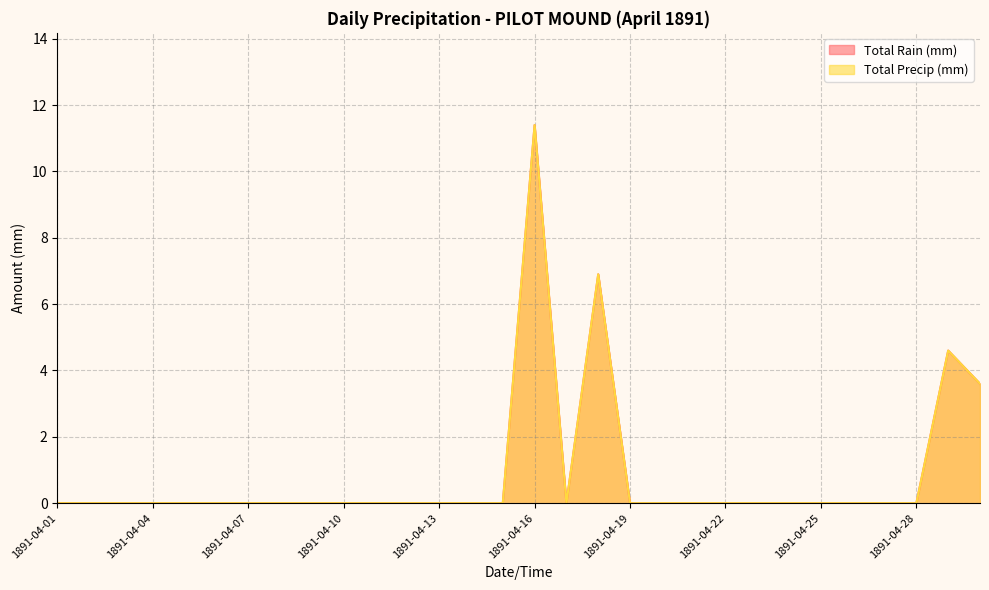

Is the value of Total Precip (mm) at 1891-04-26 greater than the value of Total Rain (mm) at 1891-04-10?

No